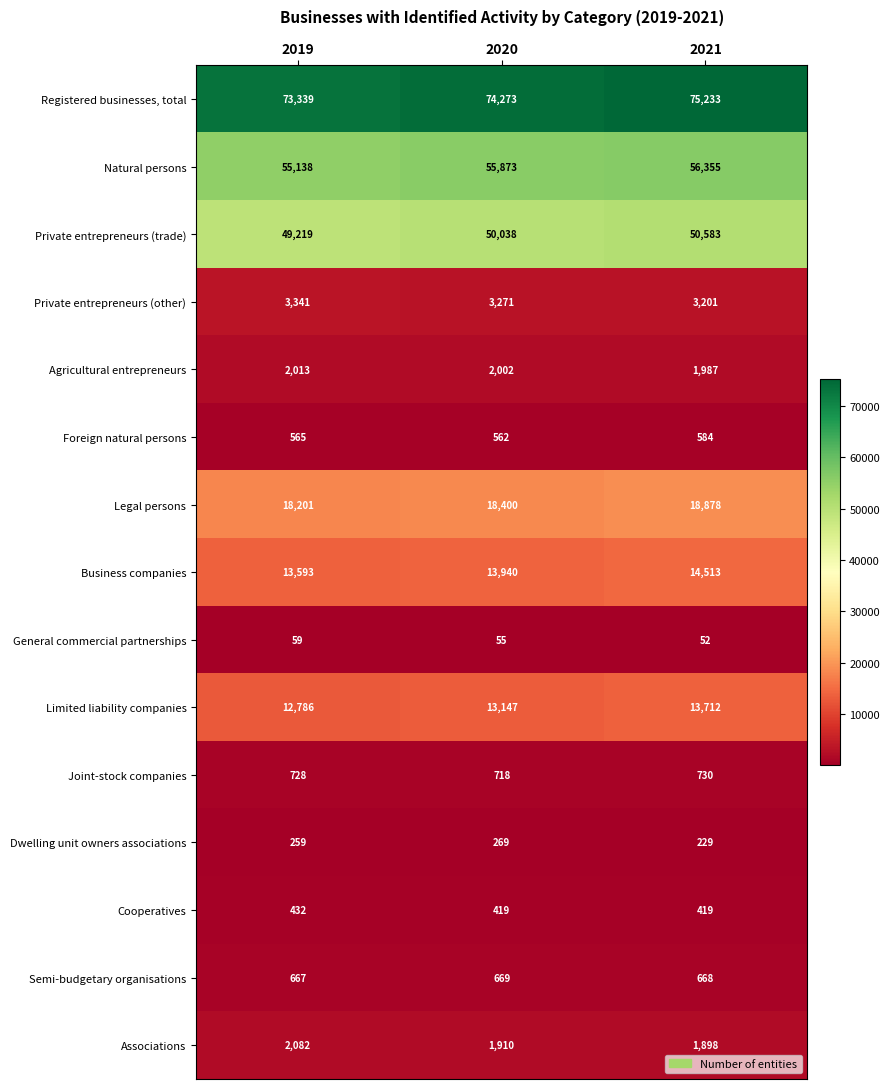

How many categories are shown in the chart?

3